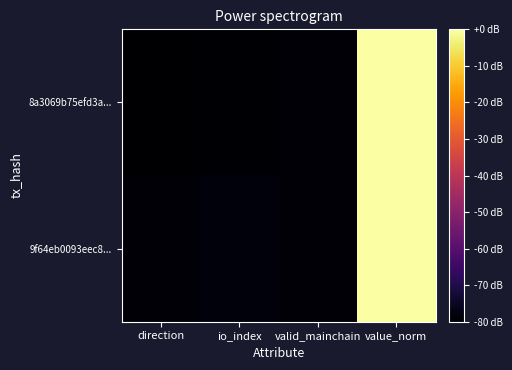

Which series changed the most between direction and valid_mainchain?

8a3069b75efd3a...